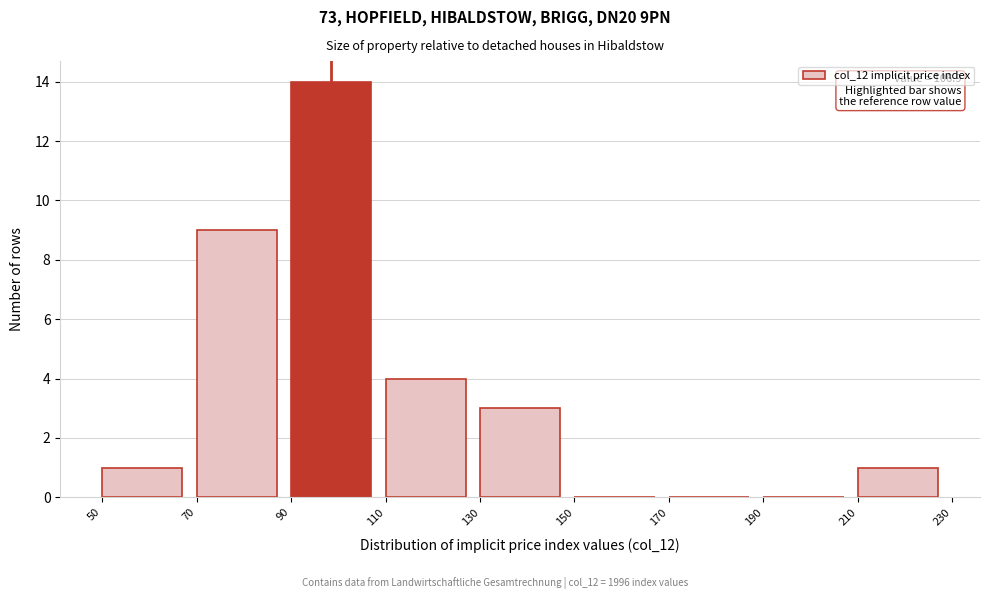

Over which range of the x-axis is the bar tallest?

90 to 110